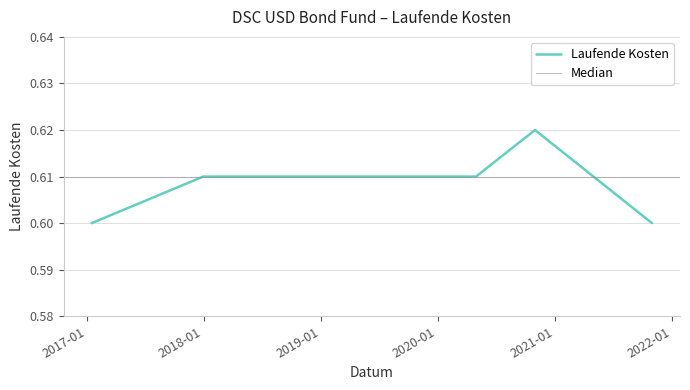

How many series are shown in this chart?

1